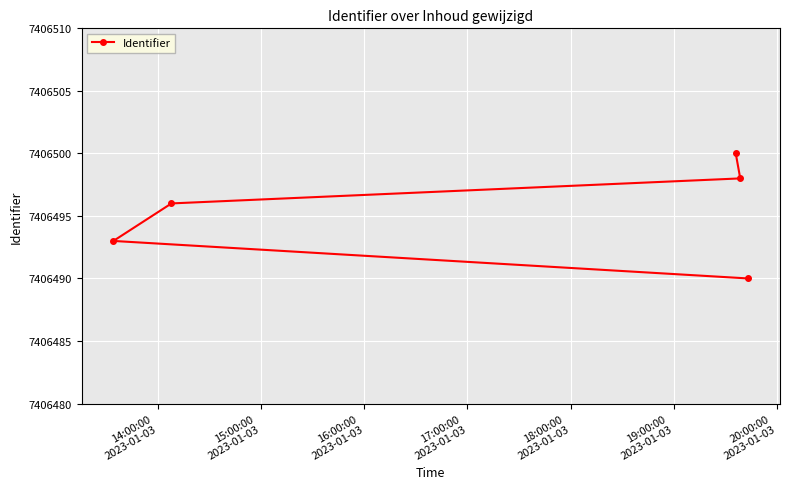

Reading right to left, list all the values displayed in this chart.

7406490	7406498	7406500	7406496	7406493